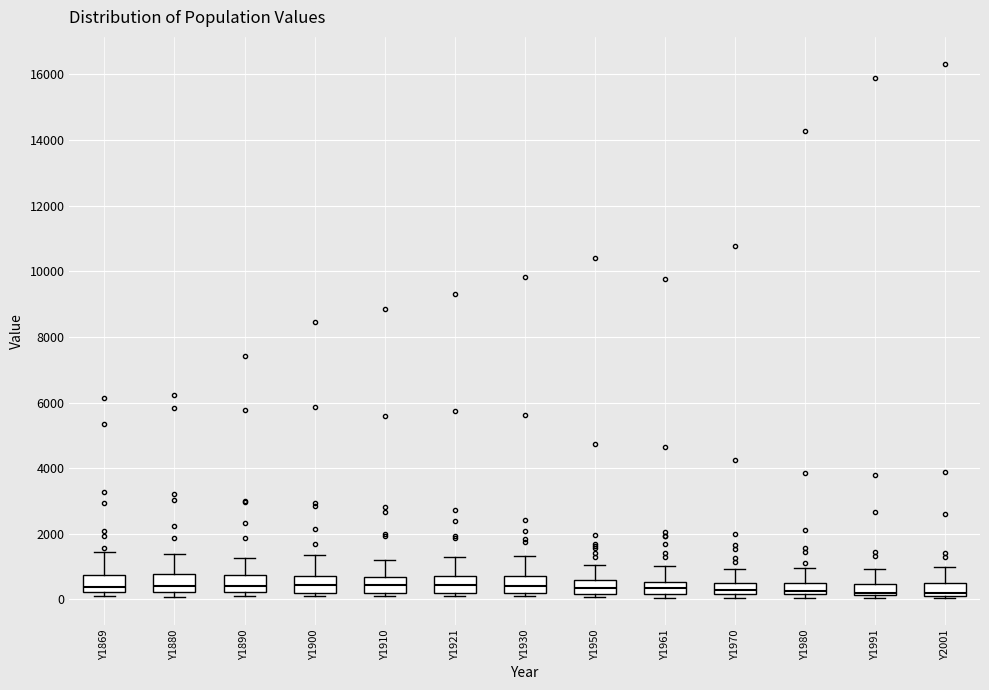

Reading left to right, transcribe this box plot: for each box, give where its median line is, the range the box spans, and where its two whiskers end, as read against the y-axis. The values are not printed on the chart, so give them approximately, as read against the axis.

Y1869: median 400, box 200 to 800, whiskers 200 (just below the box's lower edge) to 1400
Y1880: median 400, box 200 to 800, whiskers 0 to 1400
Y1890: median 400, box 200 to 800, whiskers 0 to 1200
Y1900: median 400, box 200 to 800, whiskers 200 (just below the box's lower edge) to 1400
Y1910: median 400, box 200 to 600, whiskers 200 (just below the box's lower edge) to 1200
Y1921: median 400, box 200 to 800, whiskers 0 to 1200
Y1930: median 400, box 200 to 800, whiskers 200 (just below the box's lower edge) to 1400
Y1950: median 400, box 200 to 600, whiskers 0 to 1000
Y1961: median 400, box 200 to 600, whiskers 0 to 1000
Y1970: median 200 (inside the box), box 200 to 600, whiskers 0 to 1000
Y1980: median 200 (just above the box's lower edge), box 200 to 400, whiskers 0 to 1000
Y1991: median 200 (just above the box's lower edge), box 200 to 400, whiskers 0 to 1000
Y2001: median 200 (just above the box's lower edge), box 200 to 600, whiskers 0 to 1000